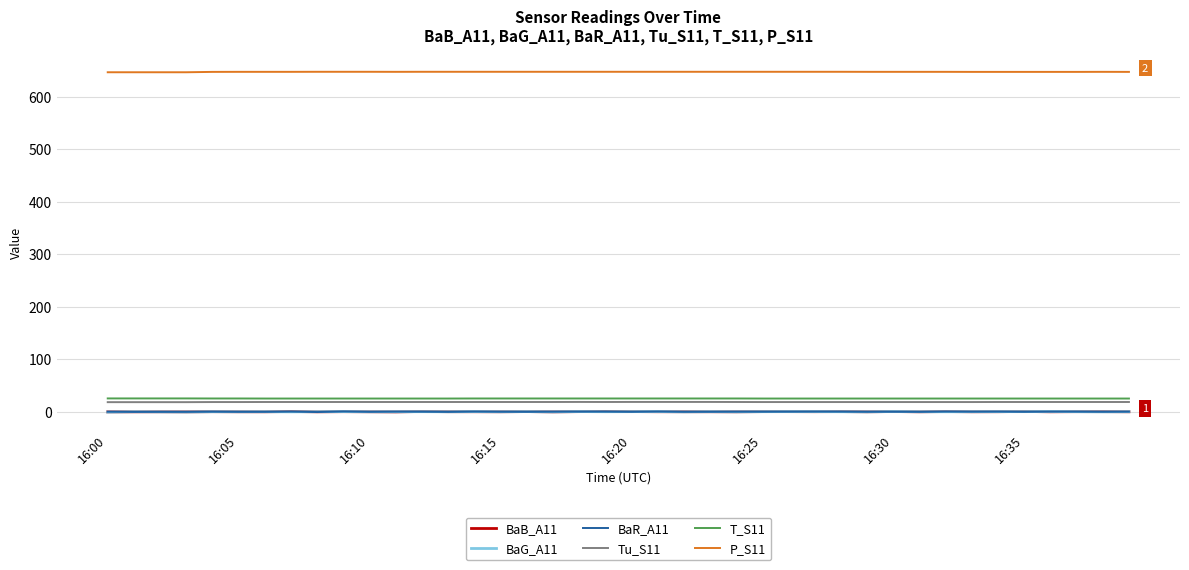

True or false: T_S11 and BaG_A11 intersect in this chart.

False